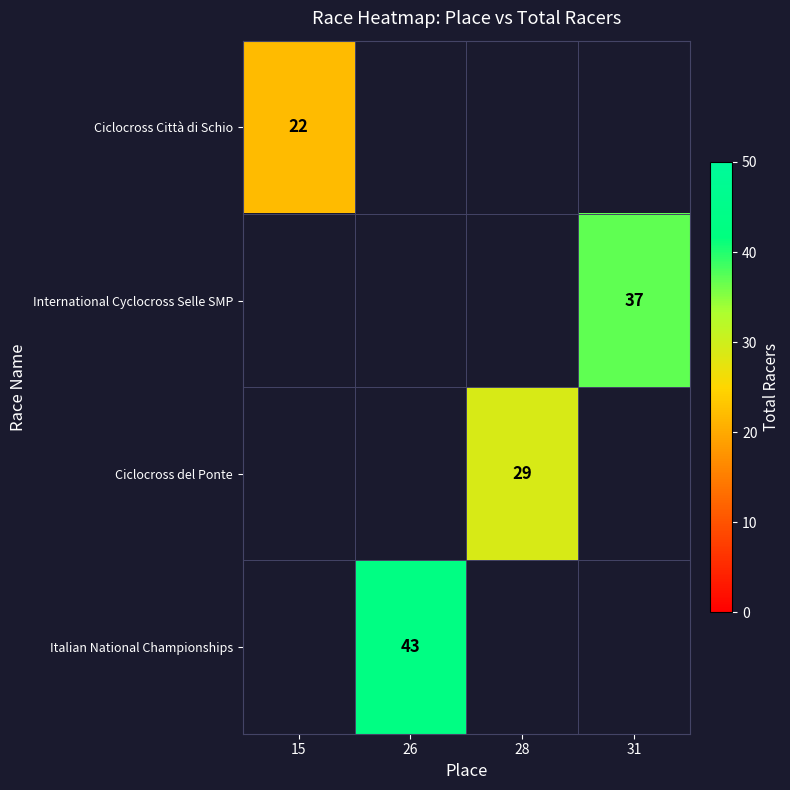

The Ciclocross Città di Schio series shows 13 at 15. True or false?

False